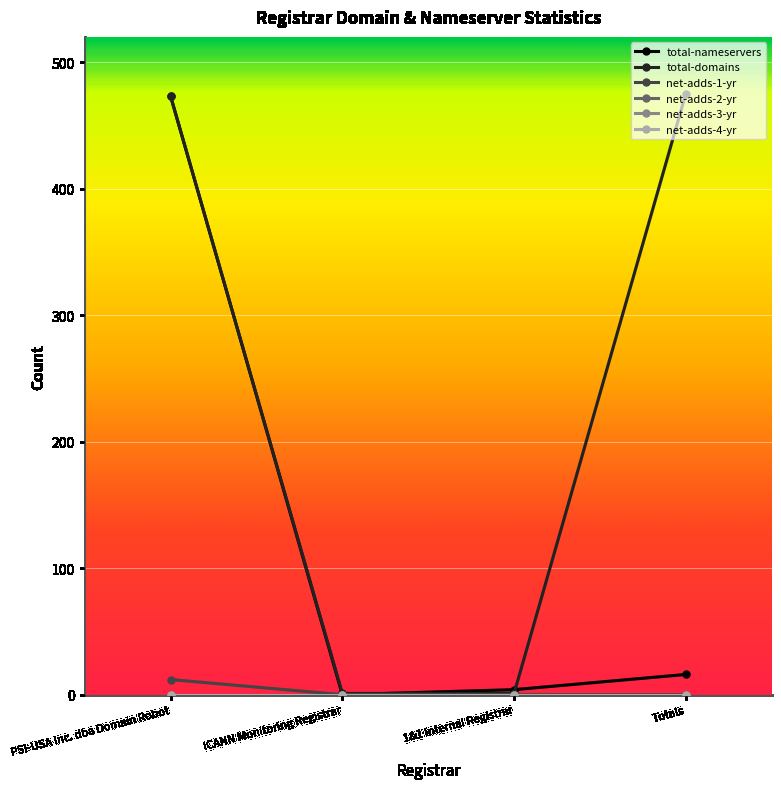

Is this an area chart (filled region under the line)?

No